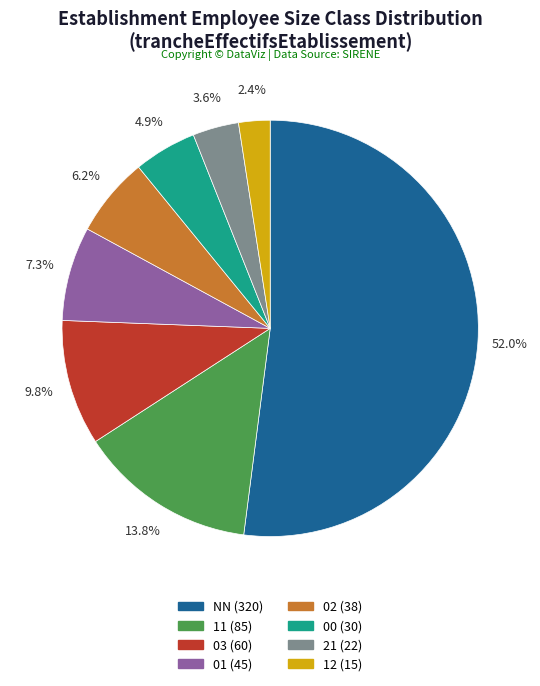

True or false: 21 accounts for 16% of the total.

False